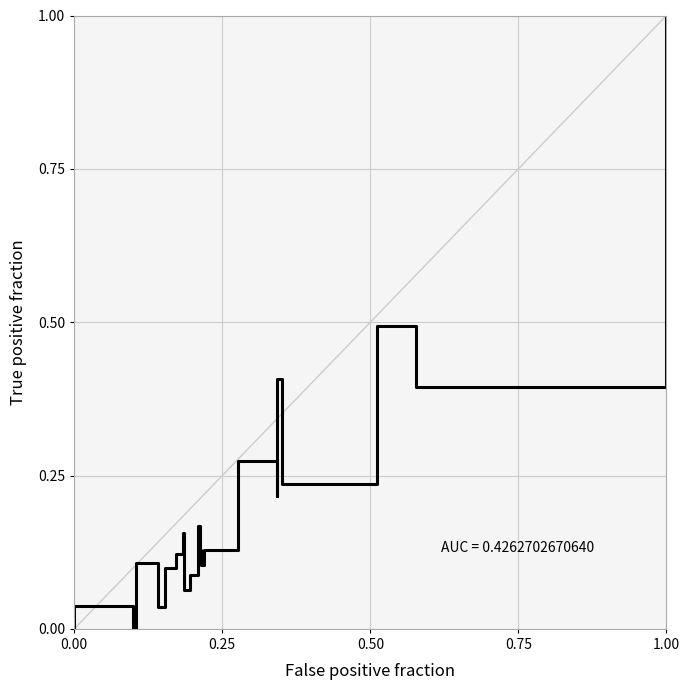

Does the chart display data point markers on the line(s)?

No